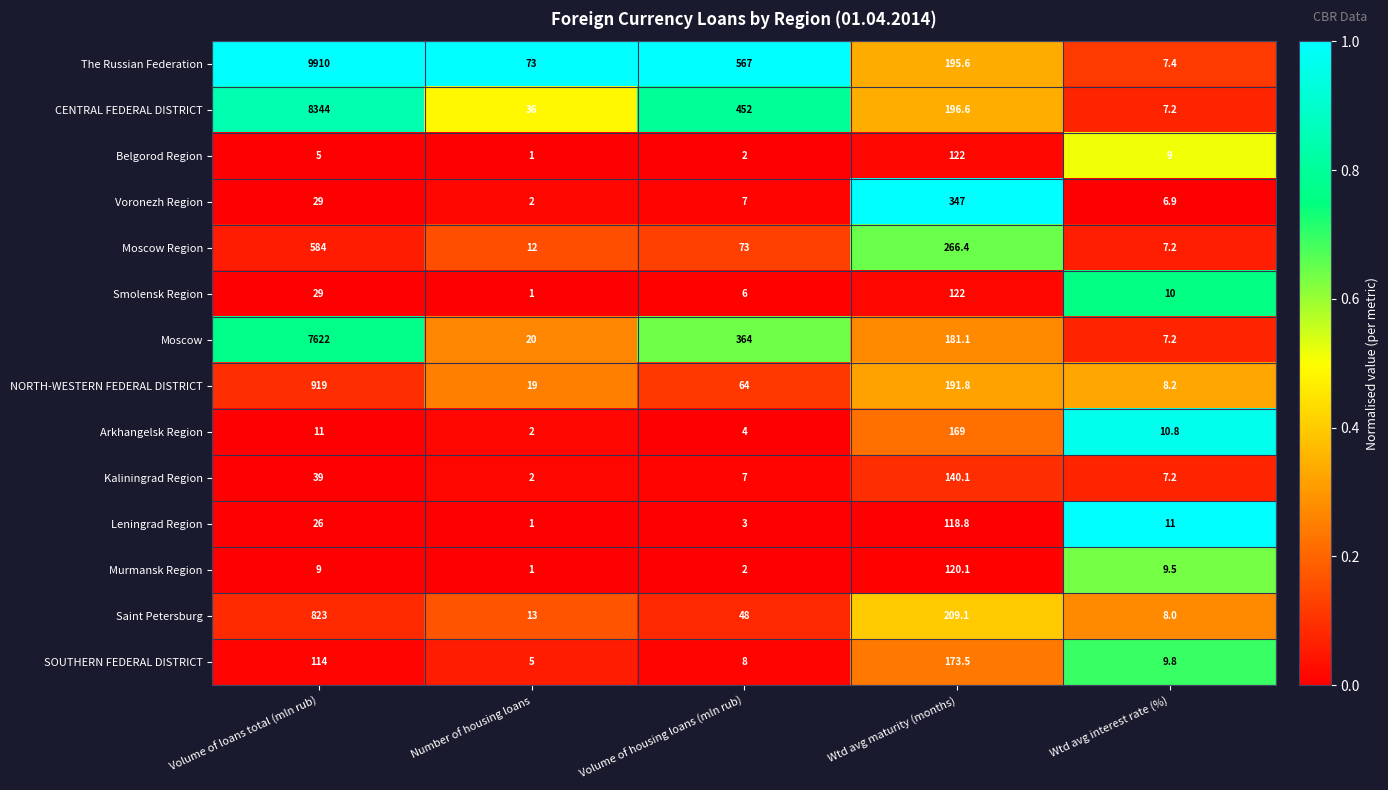

Is it true that The Russian Federation equals 5381.0 at Volume of loans total (mln rub)?

False